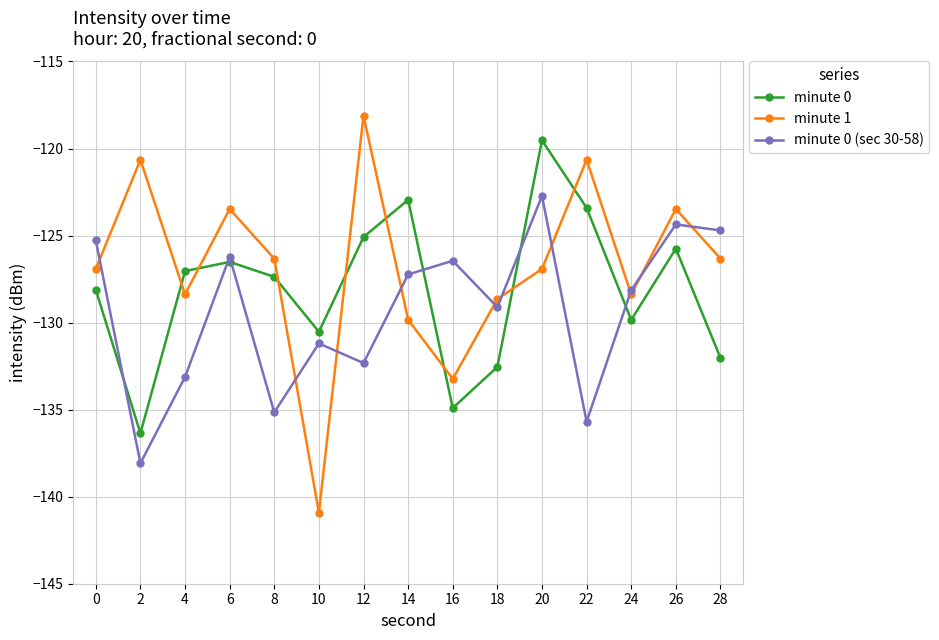

How many lines are shown in the chart?

3